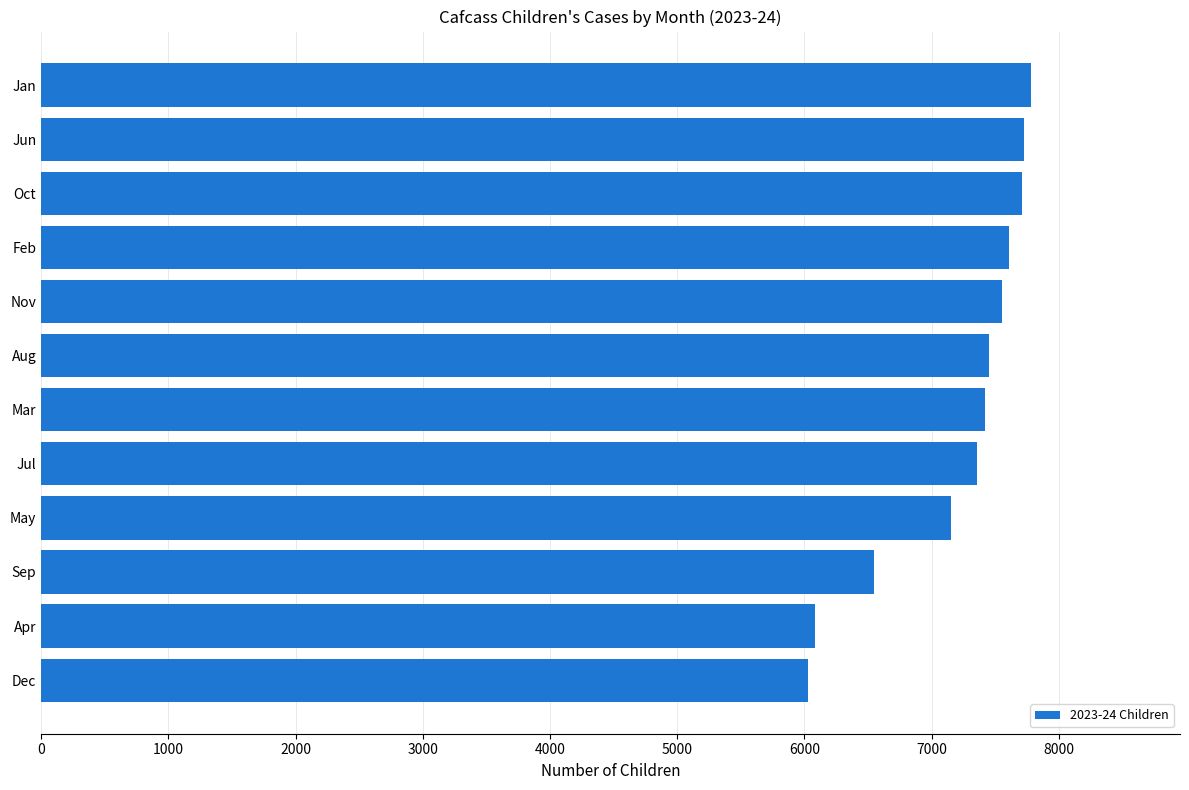

Approximately how many times larger is the value at Jun compared to Oct?

1.0